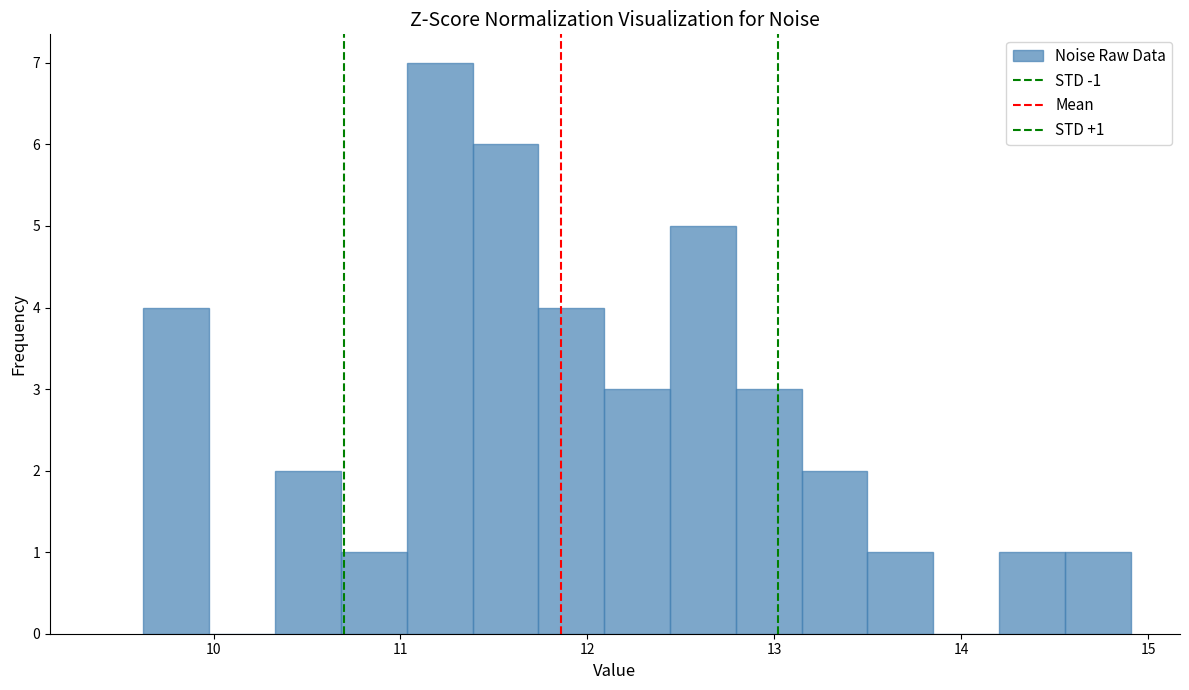

Read against the x-axis, roughly where is the centre of the tallest bar?

11.2